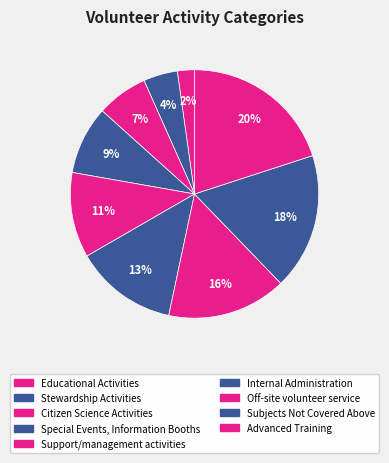

Rank the categories by value from highest to lowest.

Advanced Training, Subjects Not Covered Above, Off-site volunteer service, Internal Administration, Support/management activities, Special Events, Information Booths, Citizen Science Activities, Stewardship Activities, Educational Activities